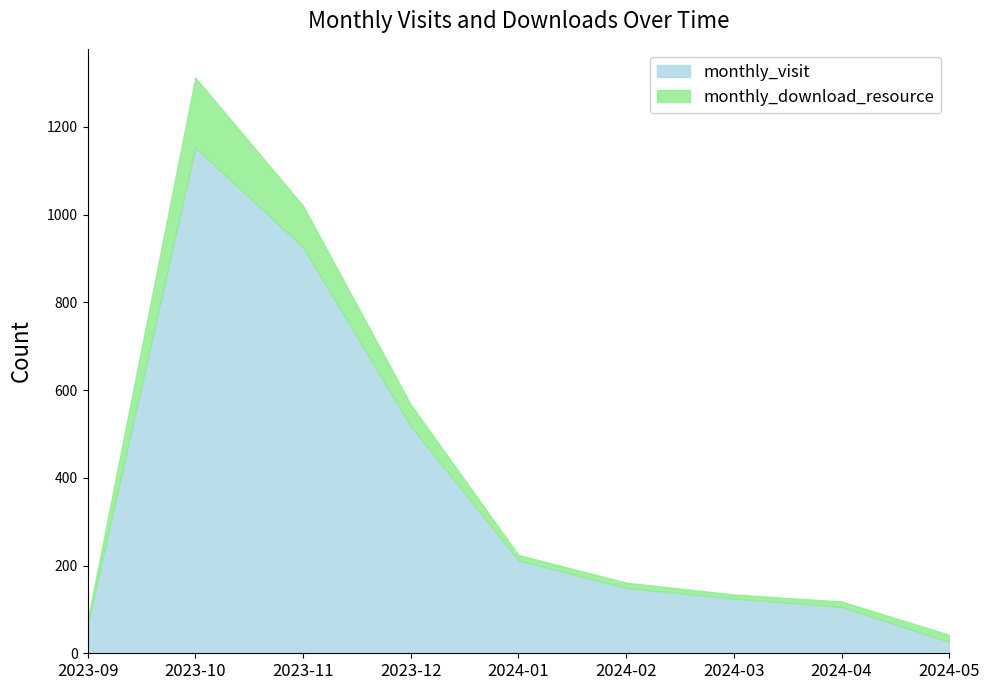

Rank the categories by monthly_download_resource value from lowest to highest.

2023-09, 2024-03, 2024-01, 2024-02, 2024-04, 2024-05, 2023-12, 2023-11, 2023-10